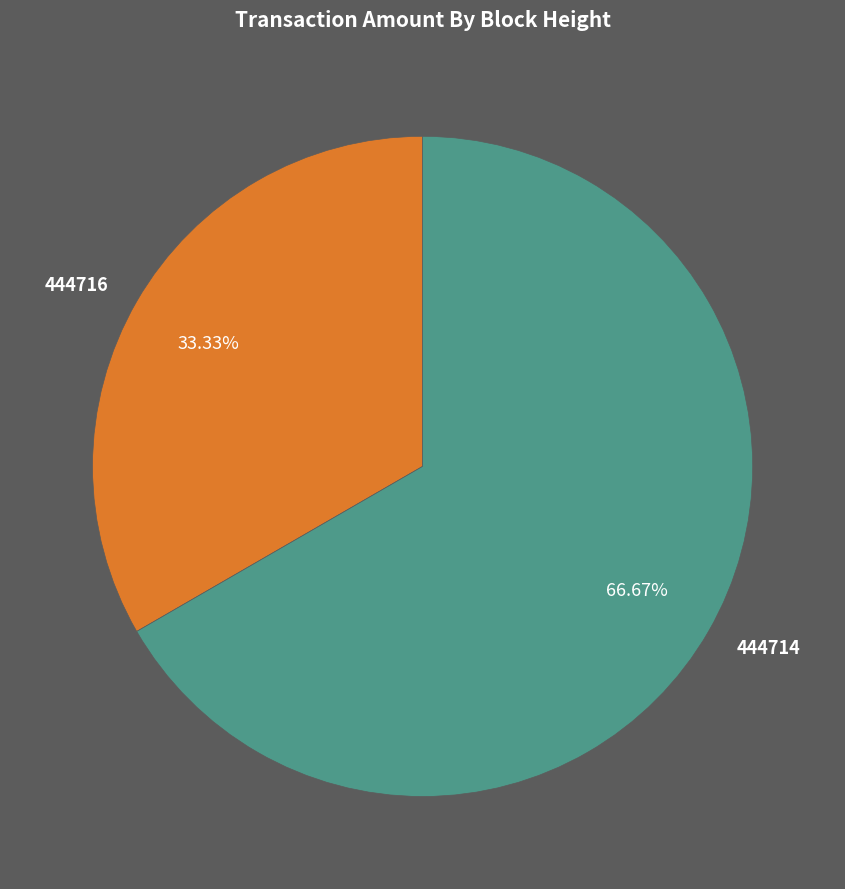

To the nearest percent, what is the average slice percentage?

50%